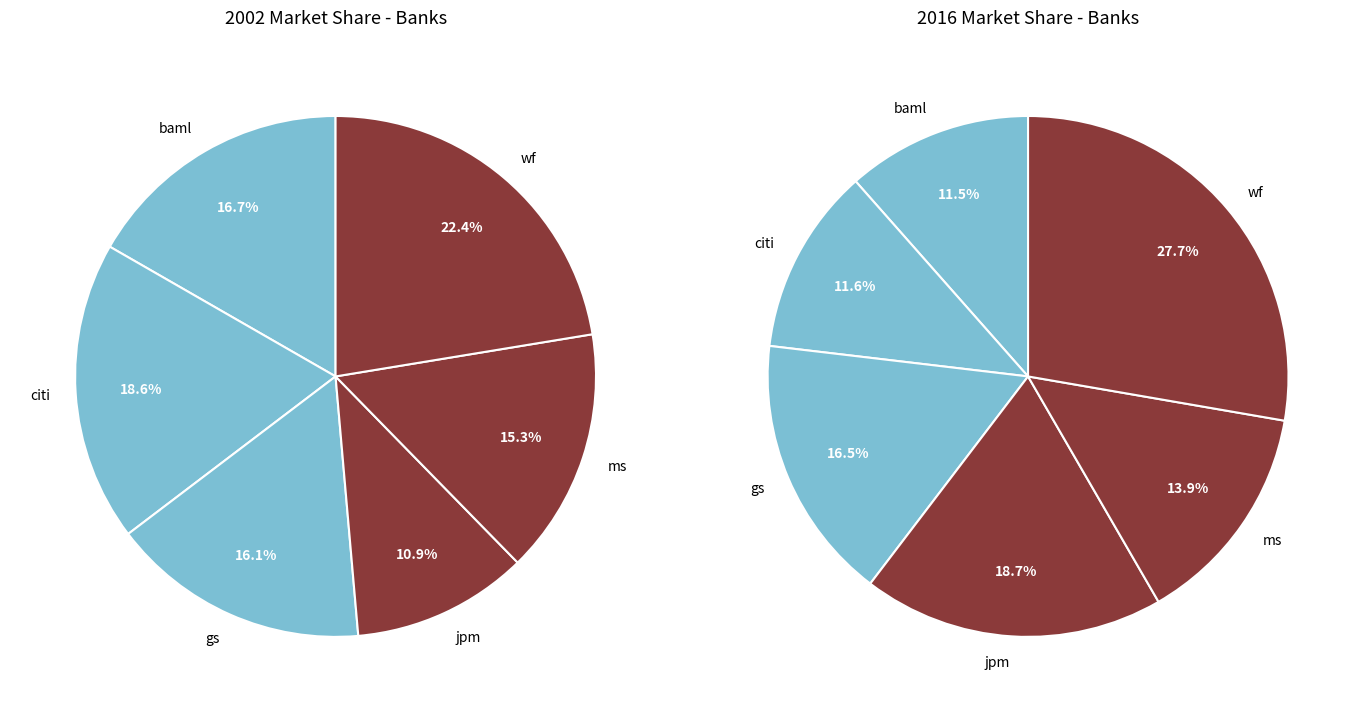

To the nearest percent, what is the average slice percentage?

17%